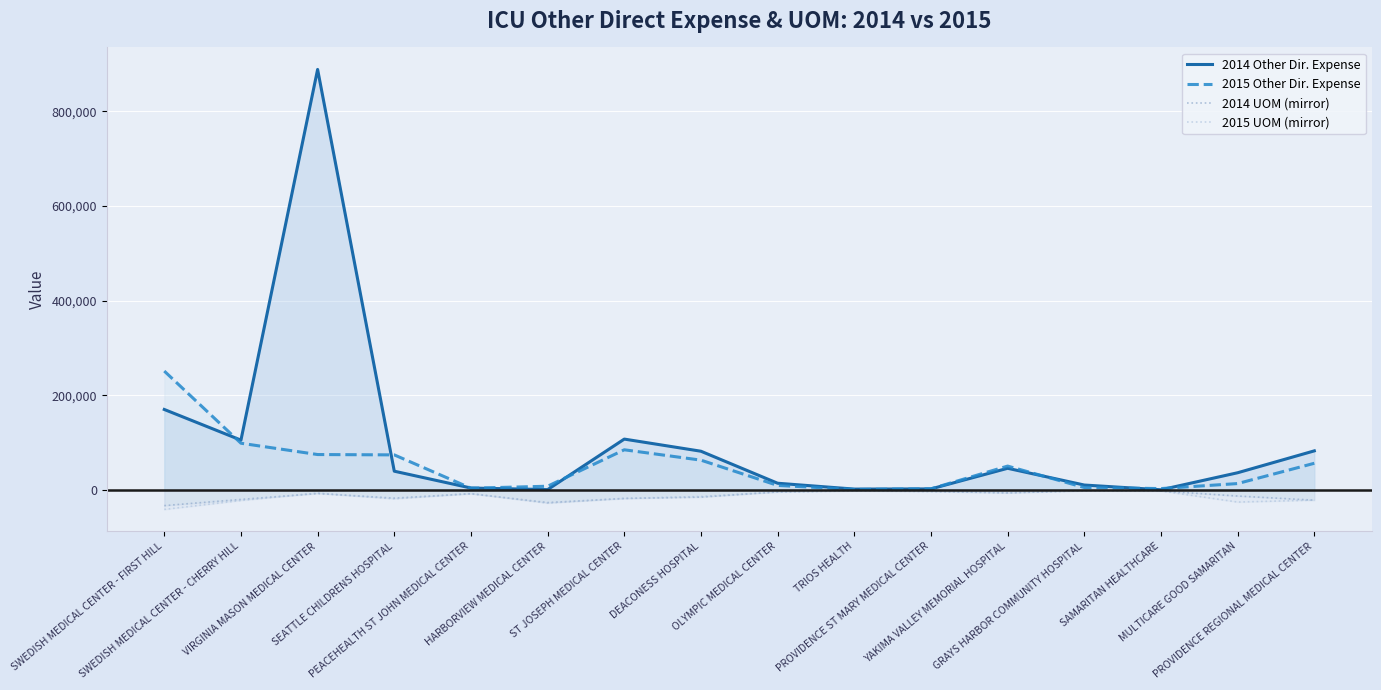

Which has a higher value, SWEDISH MEDICAL CENTER - FIRST HILL or GRAYS HARBOR COMMUNITY HOSPITAL?

SWEDISH MEDICAL CENTER - FIRST HILL